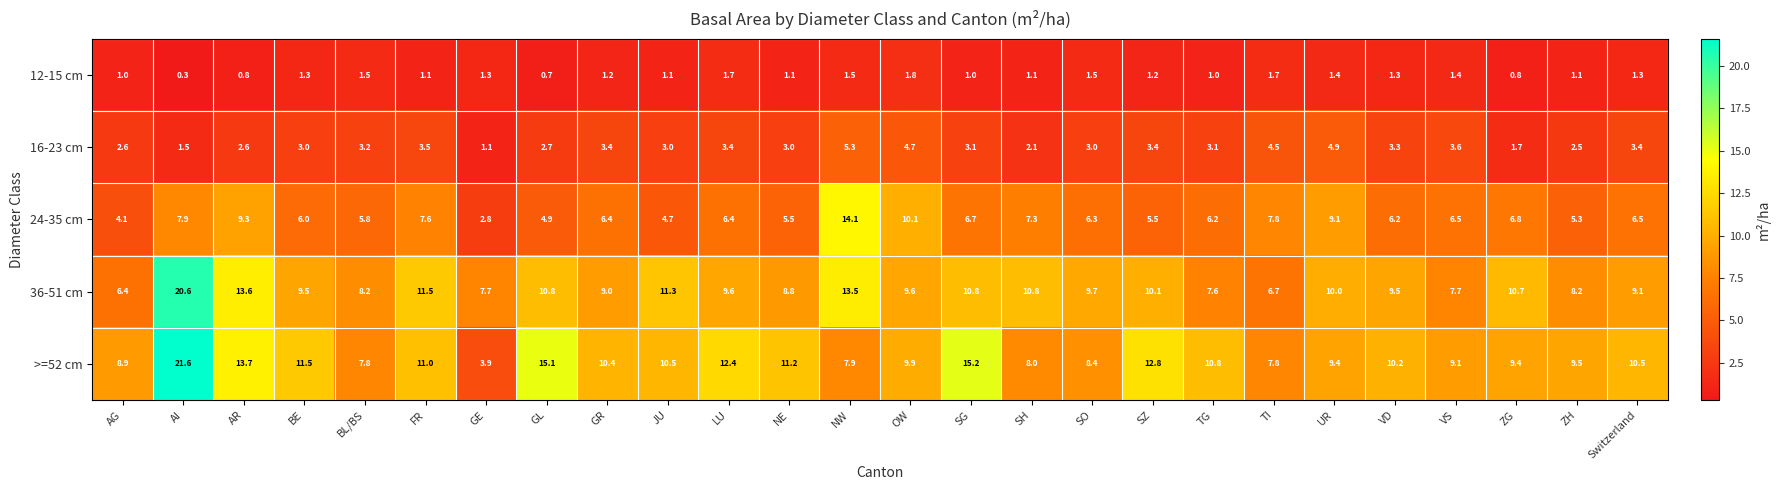

The value of >=52 cm at SO is 15.0. True or false?

False